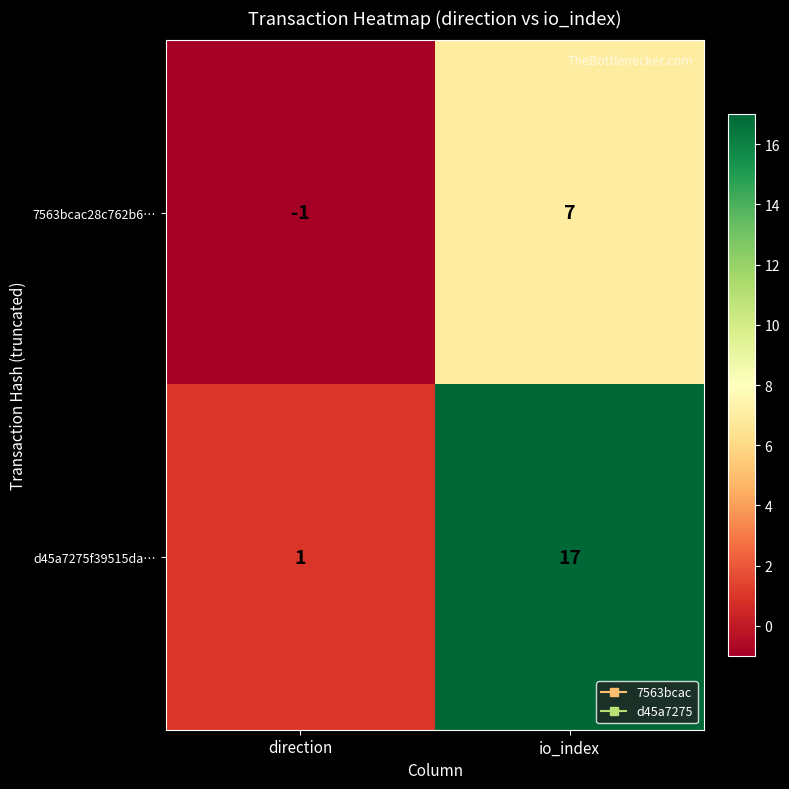

What value does the d45a7275f39515da… series have at io_index, to the nearest 10?

20